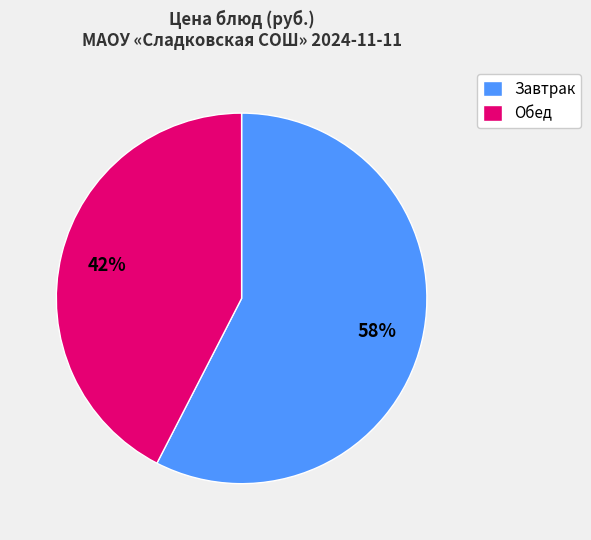

Is the sum of Обед and Завтрак greater than half?

Yes